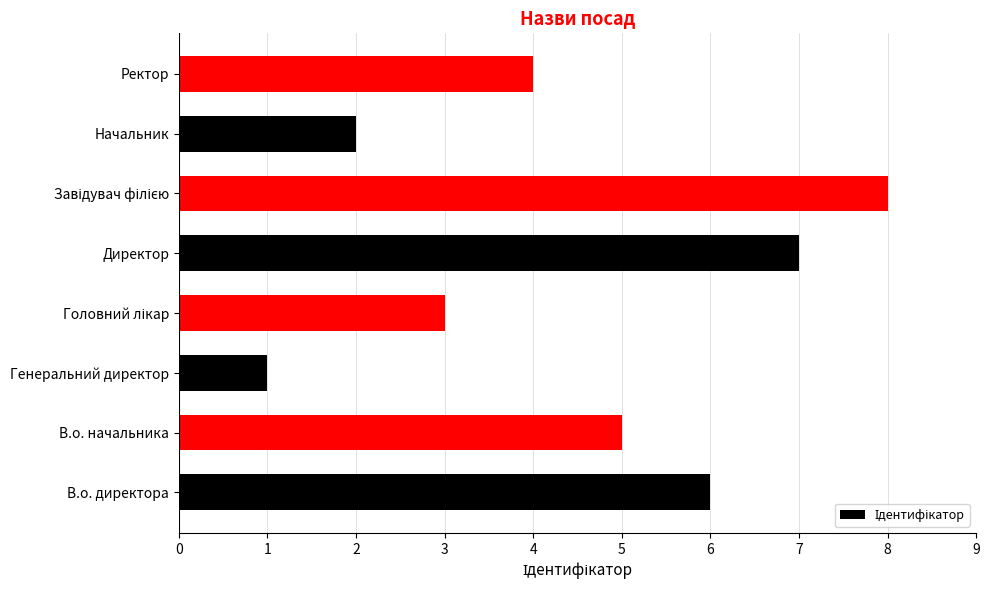

Which has a higher value, Начальник or Ректор?

Ректор